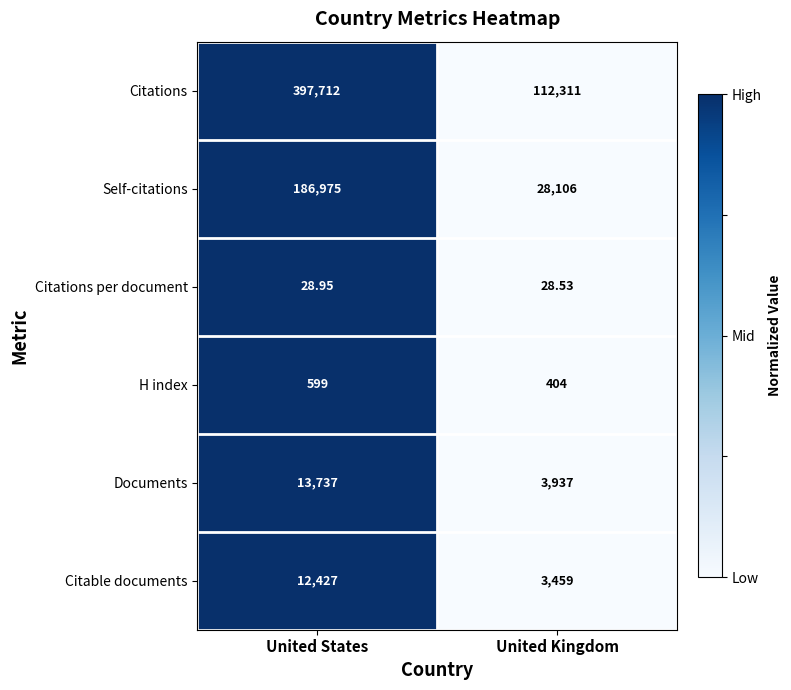

Which series has the largest total across all categories?

Citations